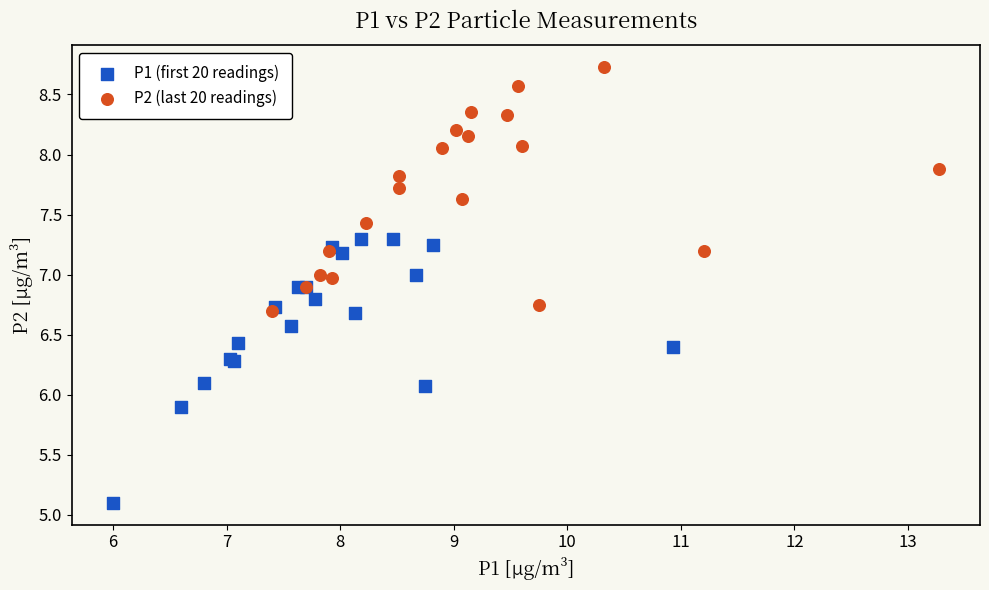

Which series contains the lowest Y value?

P1 (first 20 readings)